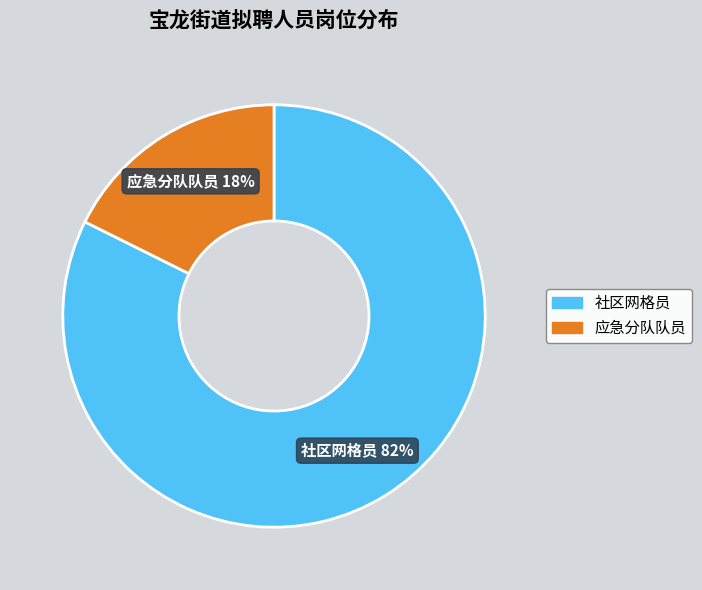

Is it true that 应急分队队员 is 18% of the pie?

True